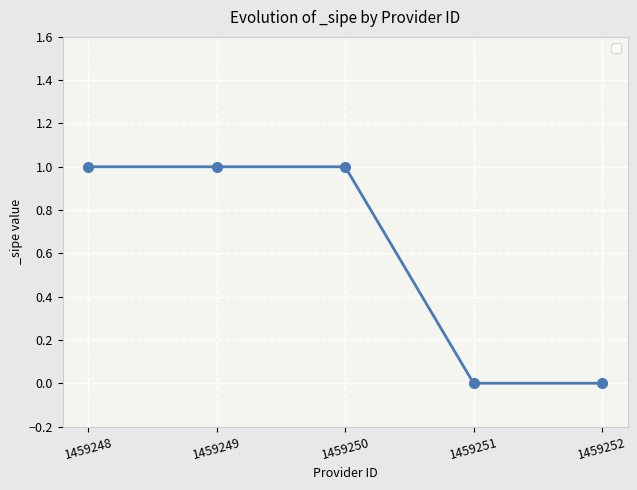

Between 1459251 and 1459249, which is larger?

1459249